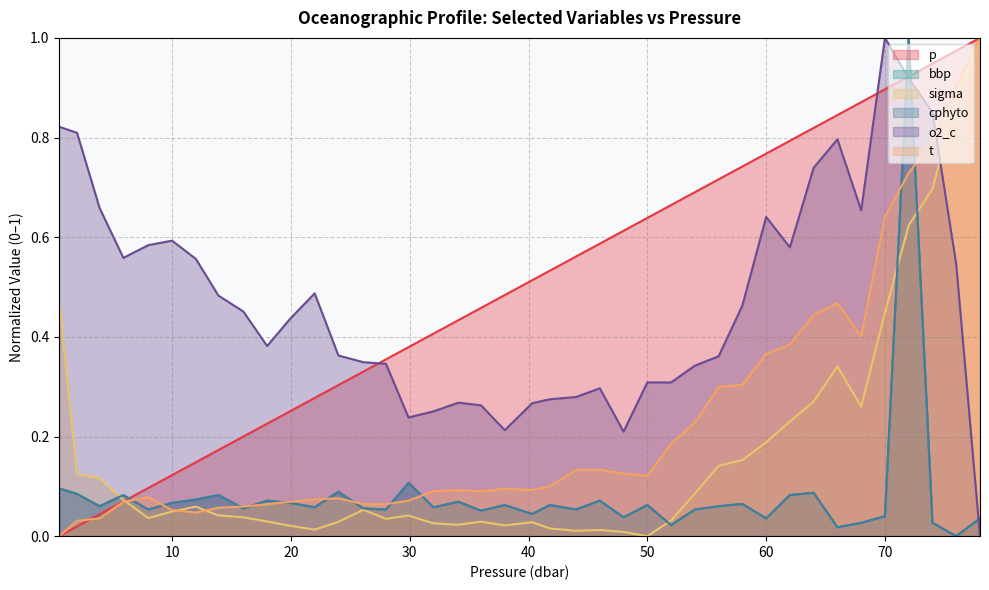

True or false: t has more than 1 points higher than both neighbors.

True